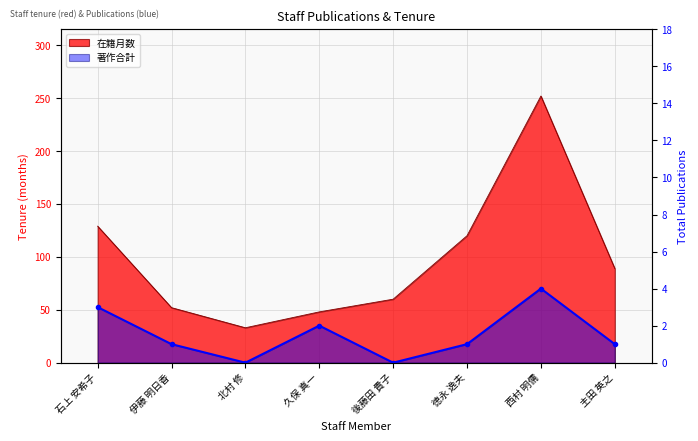

True or false: 著作合計 and 在籍月数 cross at least once.

False